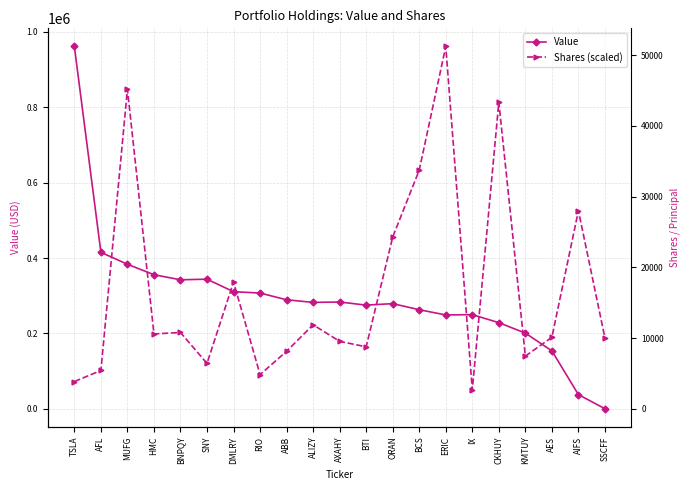

How many distinct data groups are displayed?

2